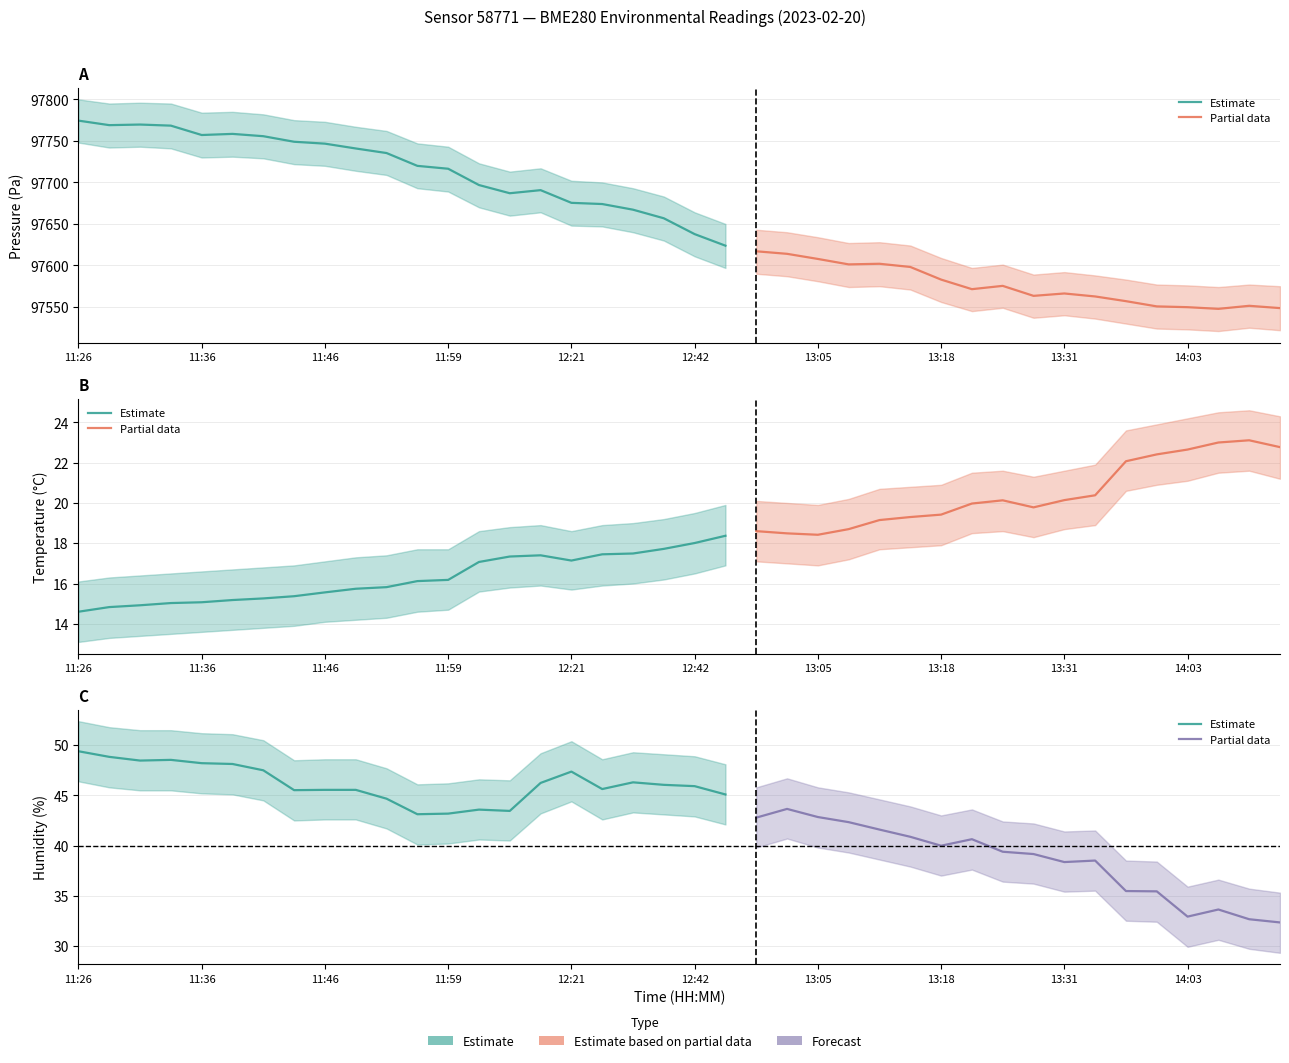

Reading left to right, list all the values displayed in this chart.

pressure: 97774.4	97769.0	97769.7	97768.4	97757.1	97758.4	97755.7	97749.0	97746.7	97740.9	97735.4	97719.9	97716.5	97696.8	97687.0	97690.7	97675.4	97674.0	97667.2	97656.8	97637.8	97623.8	97617.1	97614.0	97607.8	97601.3	97602.0	97598.2	97583.0	97571.4	97575.4	97563.4	97566.2	97562.7	97557.0	97550.7	97549.8	97547.7	97551.4	97548.6
temperature: 14.6	14.8	14.9	15.0	15.1	15.2	15.3	15.4	15.6	15.7	15.8	16.1	16.2	17.1	17.3	17.4	17.1	17.4	17.5	17.7	18.0	18.4	18.6	18.5	18.4	18.7	19.1	19.3	19.4	20.0	20.1	19.8	20.1	20.4	22.1	22.4	22.6	23.0	23.1	22.8
humidity: 49.4	48.8	48.5	48.5	48.2	48.1	47.5	45.5	45.5	45.5	44.7	43.1	43.2	43.6	43.5	46.2	47.4	45.6	46.3	46.0	45.9	45.1	42.8	43.6	42.8	42.3	41.6	40.9	40.0	40.6	39.4	39.1	38.4	38.5	35.5	35.4	32.9	33.6	32.6	32.3